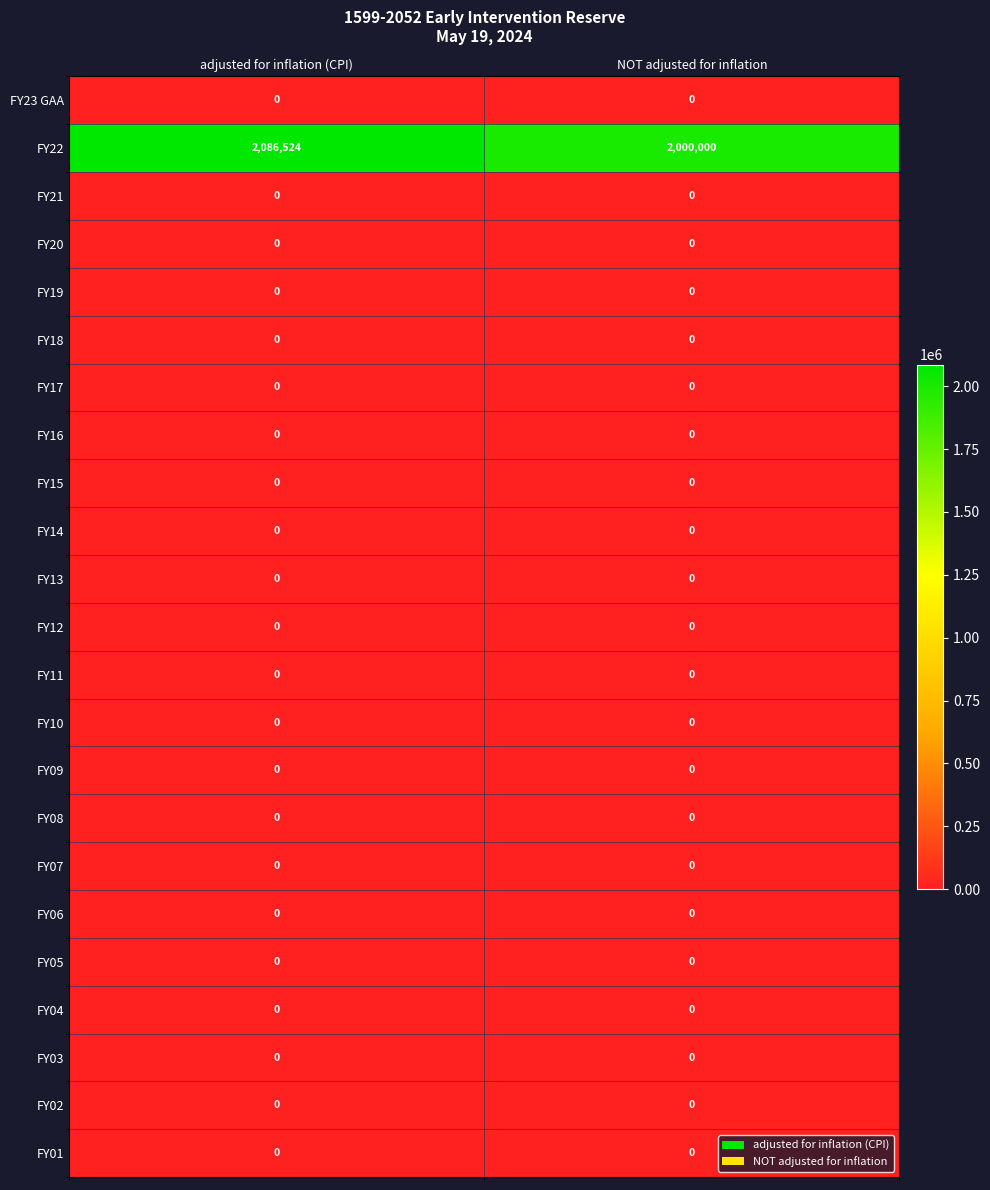

Which series changed the most between adjusted for inflation (CPI) and NOT adjusted for inflation?

FY22